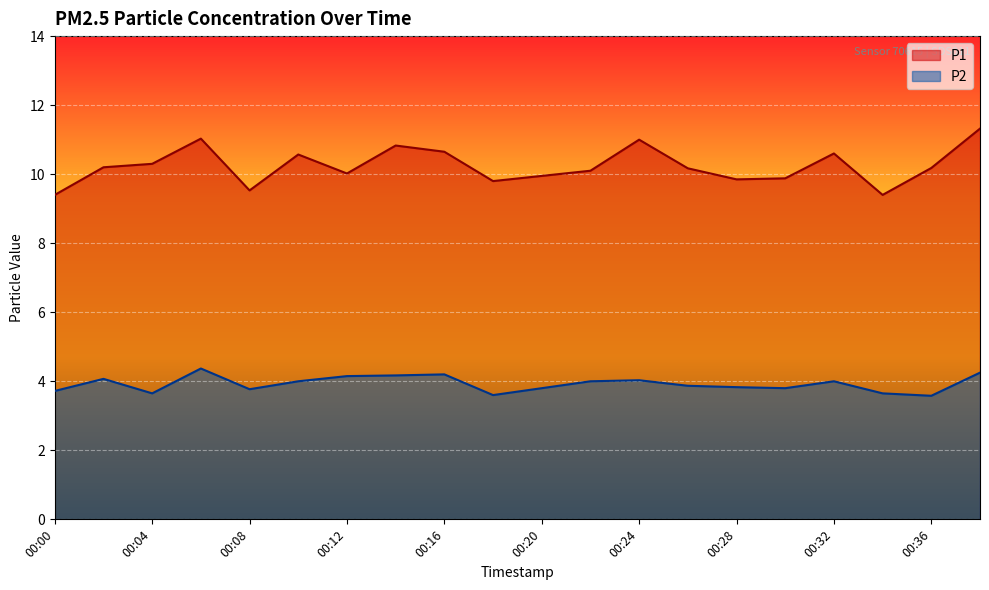

Where is P2 nearest to the value 3?

00:36